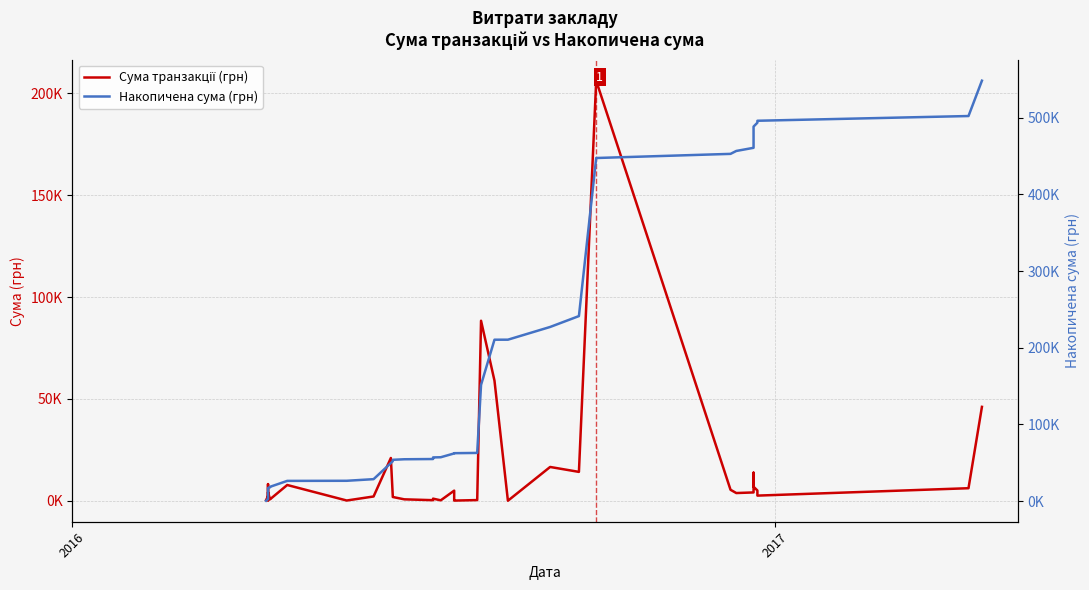

What is the minimum value shown in the chart?

29.0